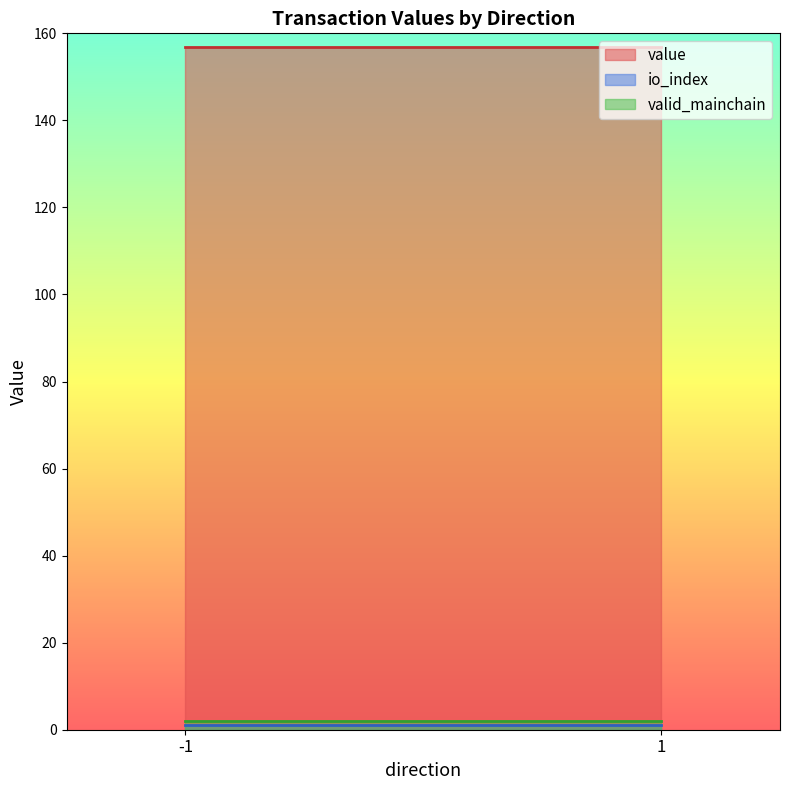

The io_index series shows 1.0 at -1. True or false?

True